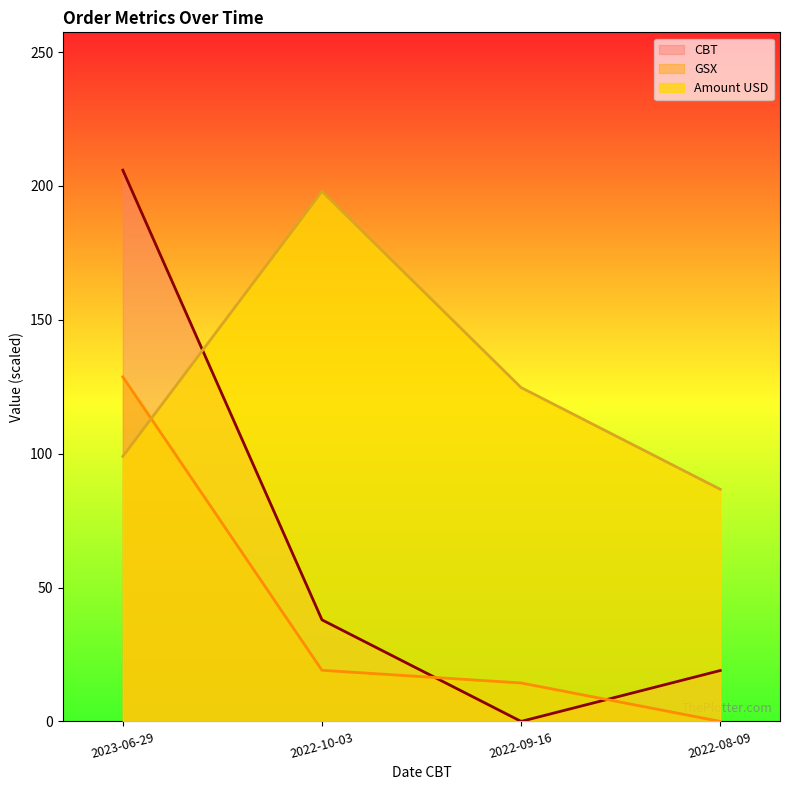

Rank the categories by CBT value from highest to lowest.

2023-06-29, 2022-10-03, 2022-08-09, 2022-09-16